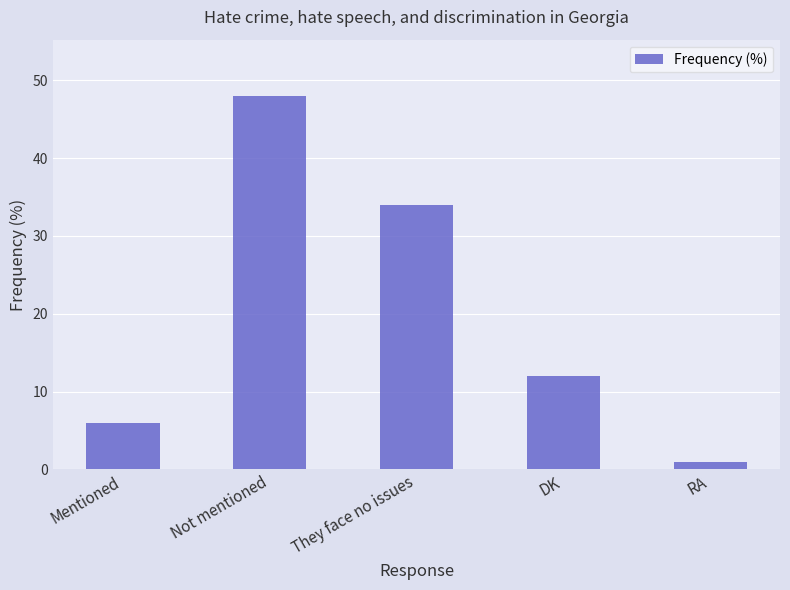

What is the difference between the maximum and minimum values?

47